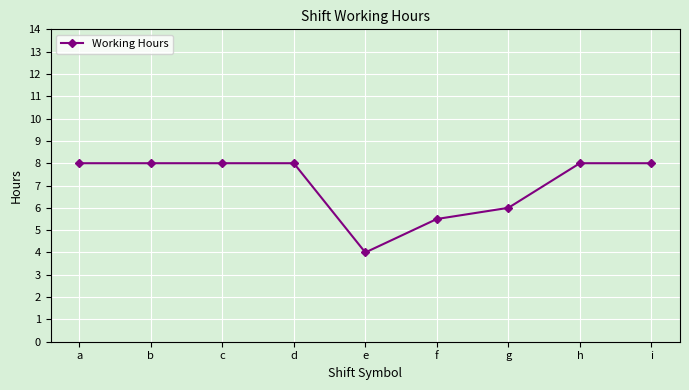

Is this an area chart (filled region under the line)?

No